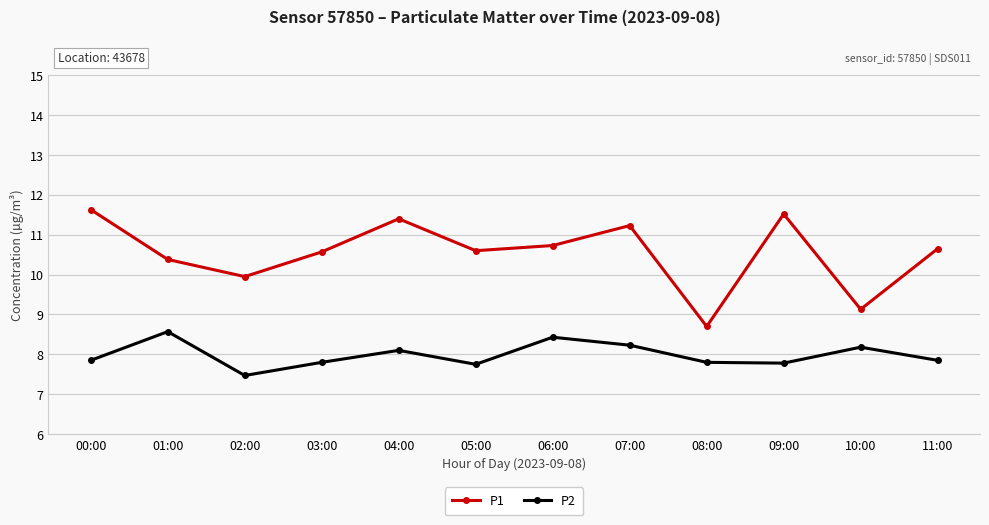

What value does the P1 series have at 04:00?

11.4